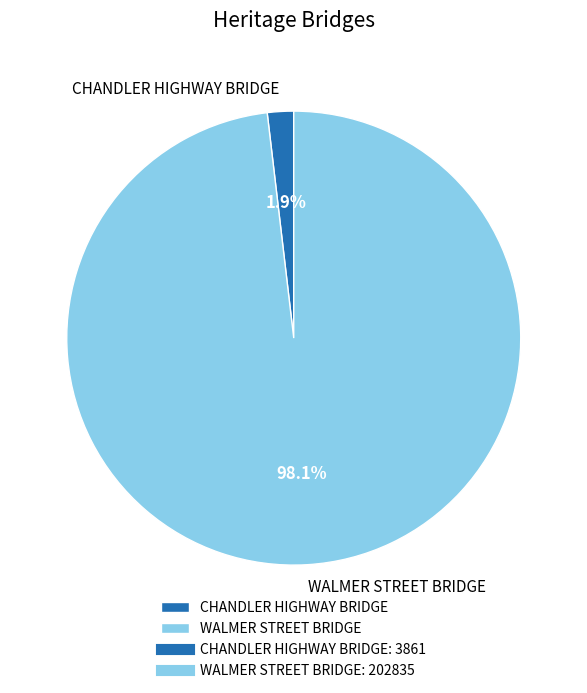

What percentage is the CHANDLER HIGHWAY BRIDGE slice, to the nearest percent?

2%